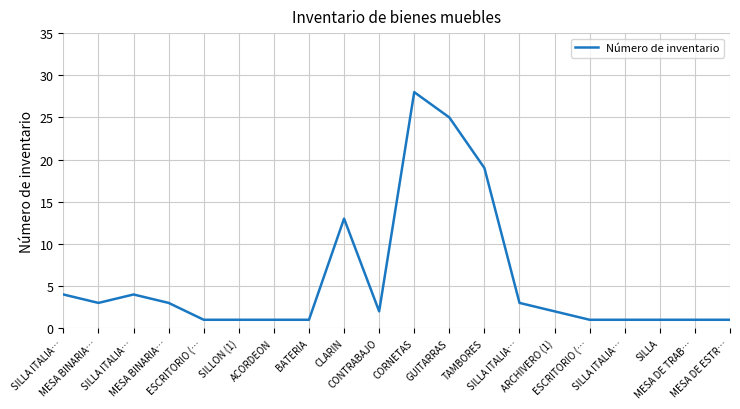

At which category does the chart reach its minimum across all series?

ESCRITORIO (…